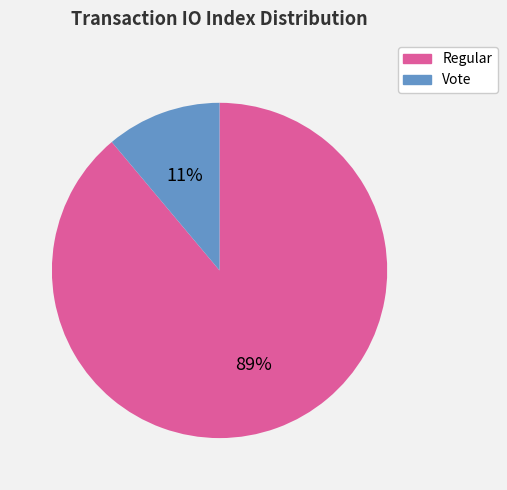

How many slices are in this pie chart?

2